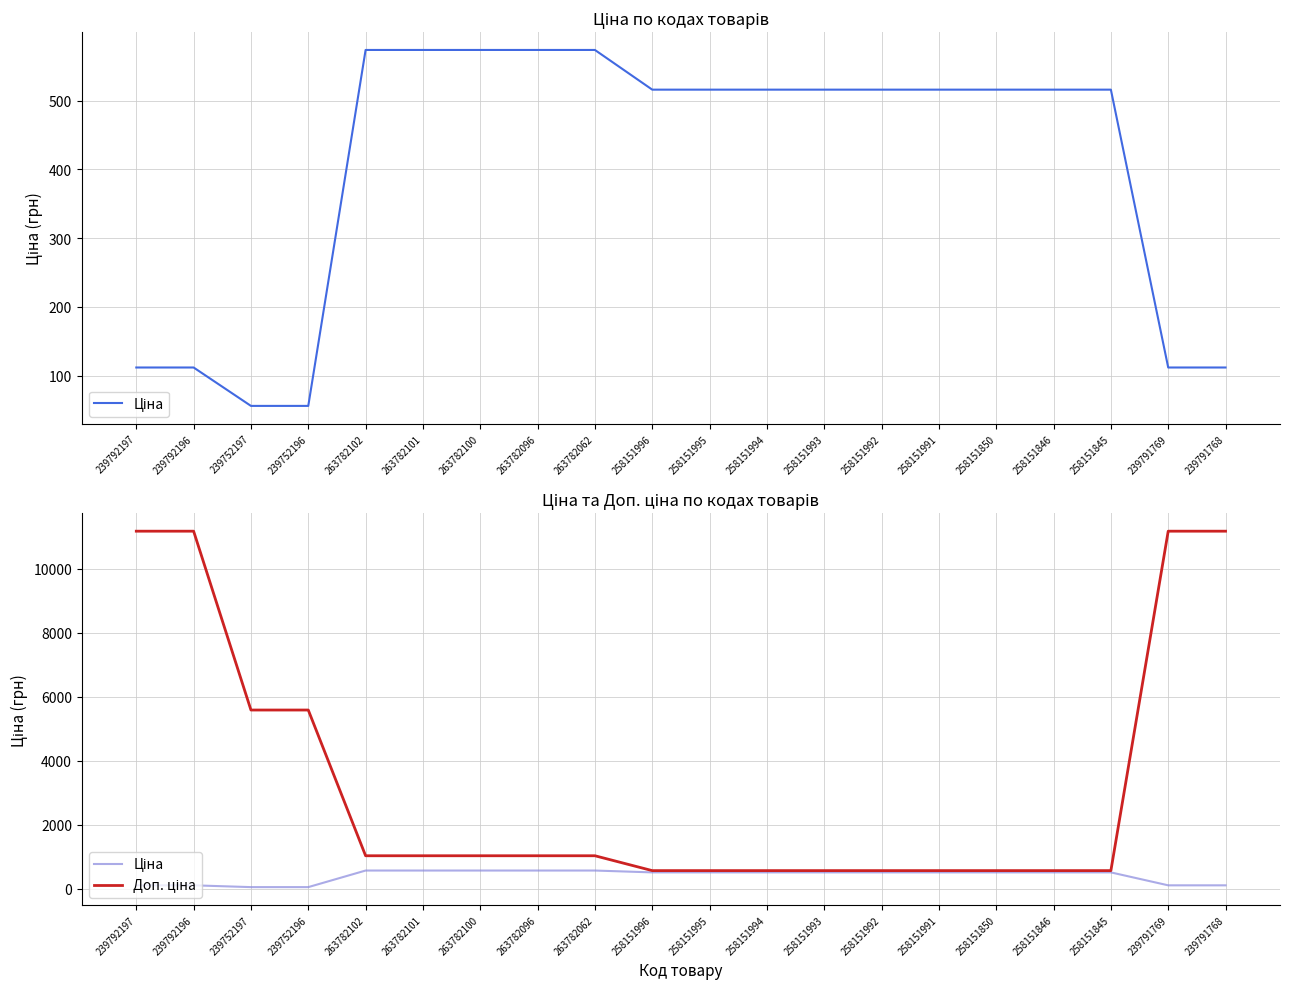

What is the difference between the maximum and minimum values in the Ціна series?

517.7